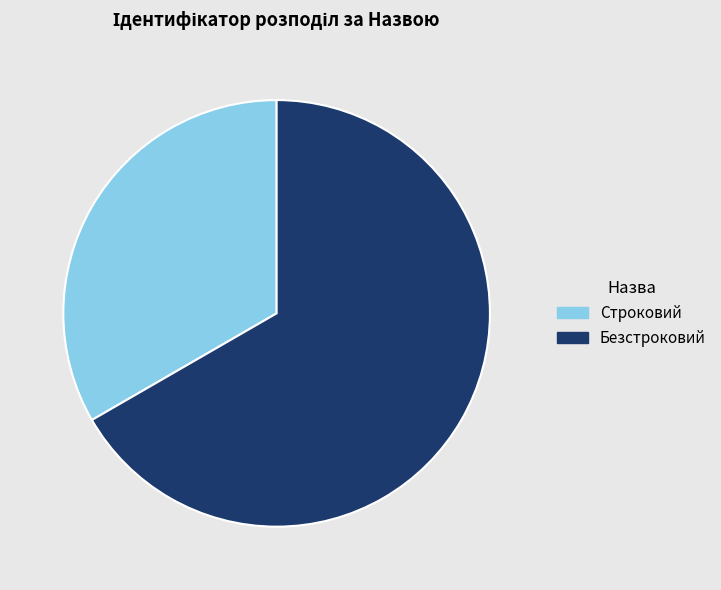

Which category has the biggest portion of the pie?

Безстроковий